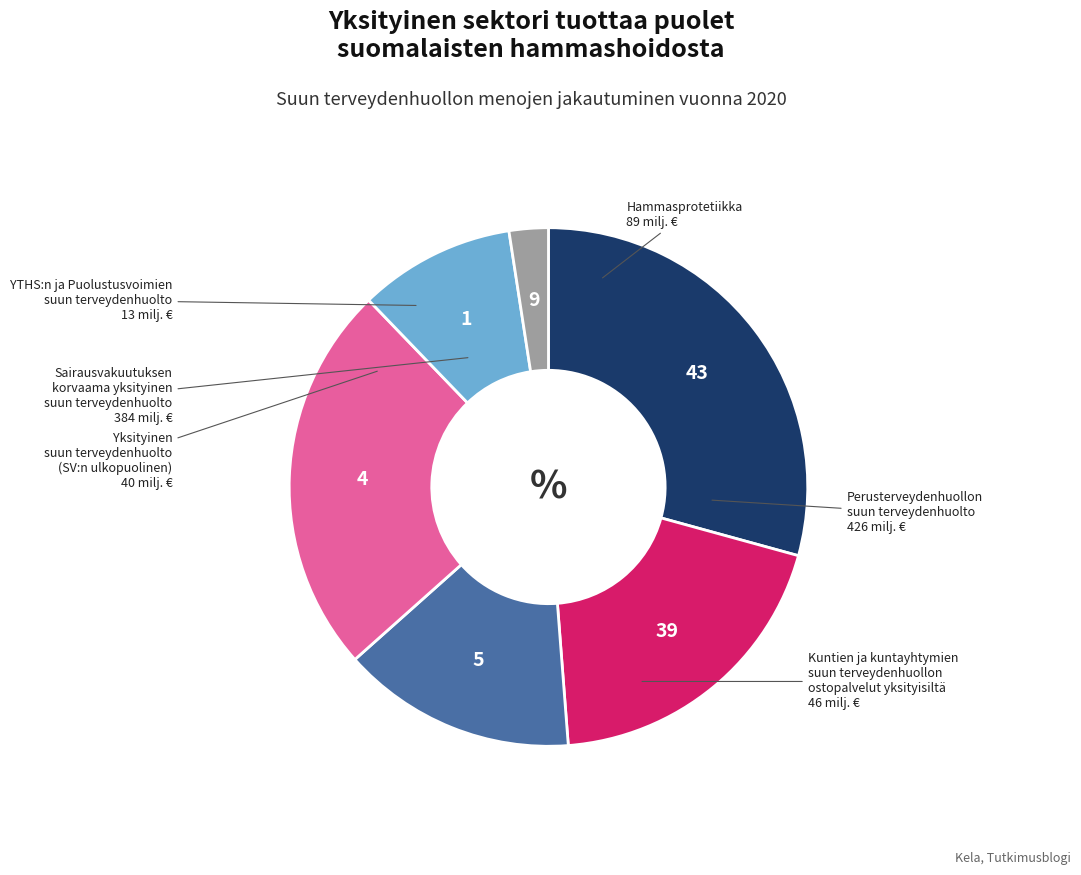

Is there a majority slice in this chart?

No